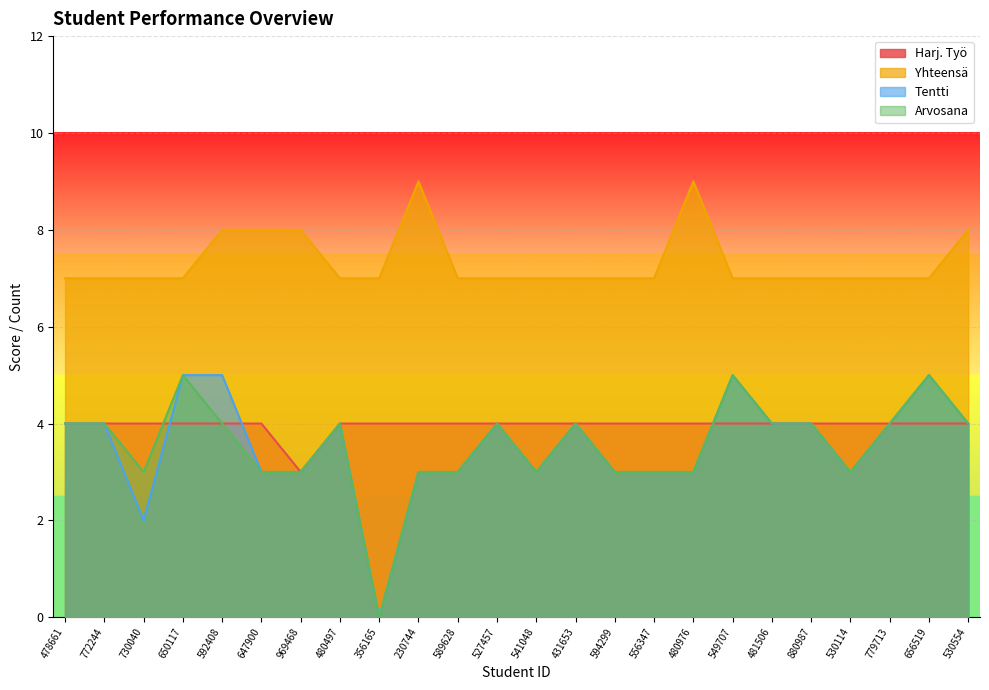

Reading right to left, what are all the values shown in this chart?

Harj. Työ: 530554=4	656519=4	779713=4	530114=4	880987=4	481506=4	549707=4	480976=4	556347=4	594299=4	431653=4	541048=4	527457=4	589628=4	230744=4	356165=4	480497=4	969468=3	647900=4	592408=4	650117=4	730040=4	772244=4	478661=4
Yhteensä: 530554=8	656519=7	779713=7	530114=7	880987=7	481506=7	549707=7	480976=9	556347=7	594299=7	431653=7	541048=7	527457=7	589628=7	230744=9	356165=7	480497=7	969468=8	647900=8	592408=8	650117=7	730040=7	772244=7	478661=7
Tentti: 530554=4	656519=5	779713=4	530114=3	880987=4	481506=4	549707=5	480976=3	556347=3	594299=3	431653=4	541048=3	527457=4	589628=3	230744=3	356165=0	480497=4	969468=3	647900=3	592408=5	650117=5	730040=2	772244=4	478661=4
Arvosana: 530554=4	656519=5	779713=4	530114=3	880987=4	481506=4	549707=5	480976=3	556347=3	594299=3	431653=4	541048=3	527457=4	589628=3	230744=3	356165=0	480497=4	969468=3	647900=3	592408=4	650117=5	730040=3	772244=4	478661=4